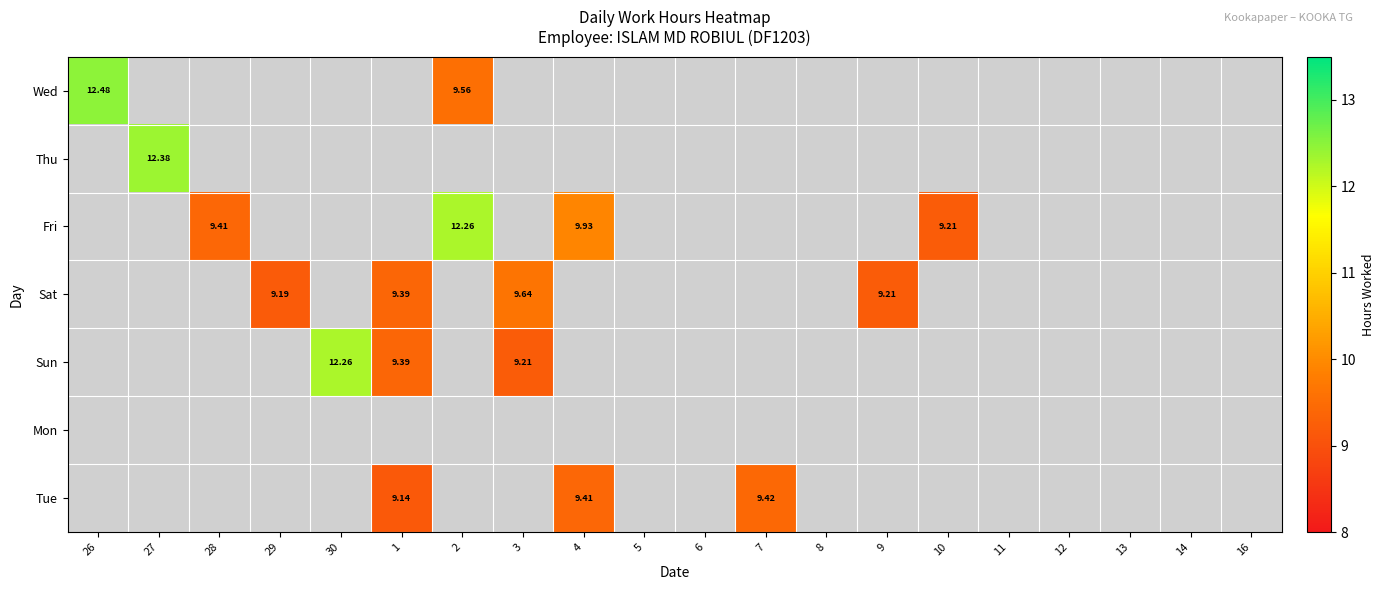

What is the maximum value for Wed?

12.5